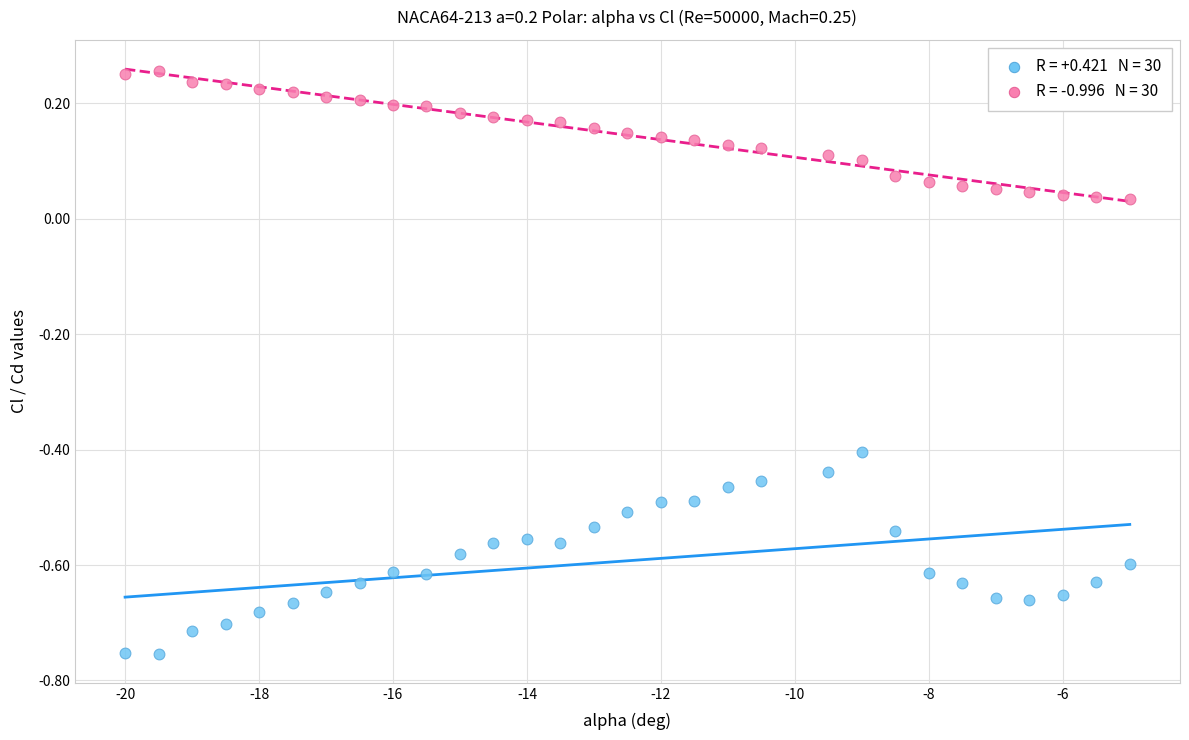

Across all data points, what is the range of Y values (max minus min)?

1.0